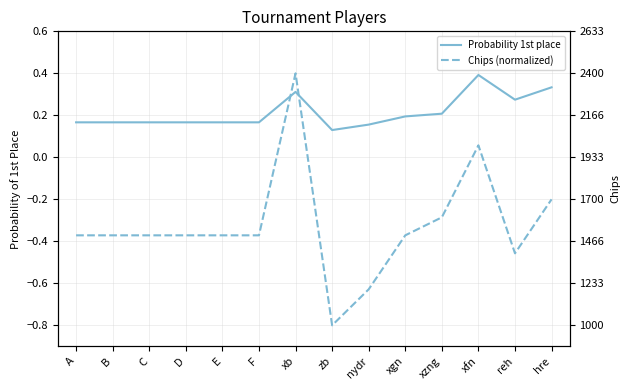

What is the total value across all series at D?

-0.2